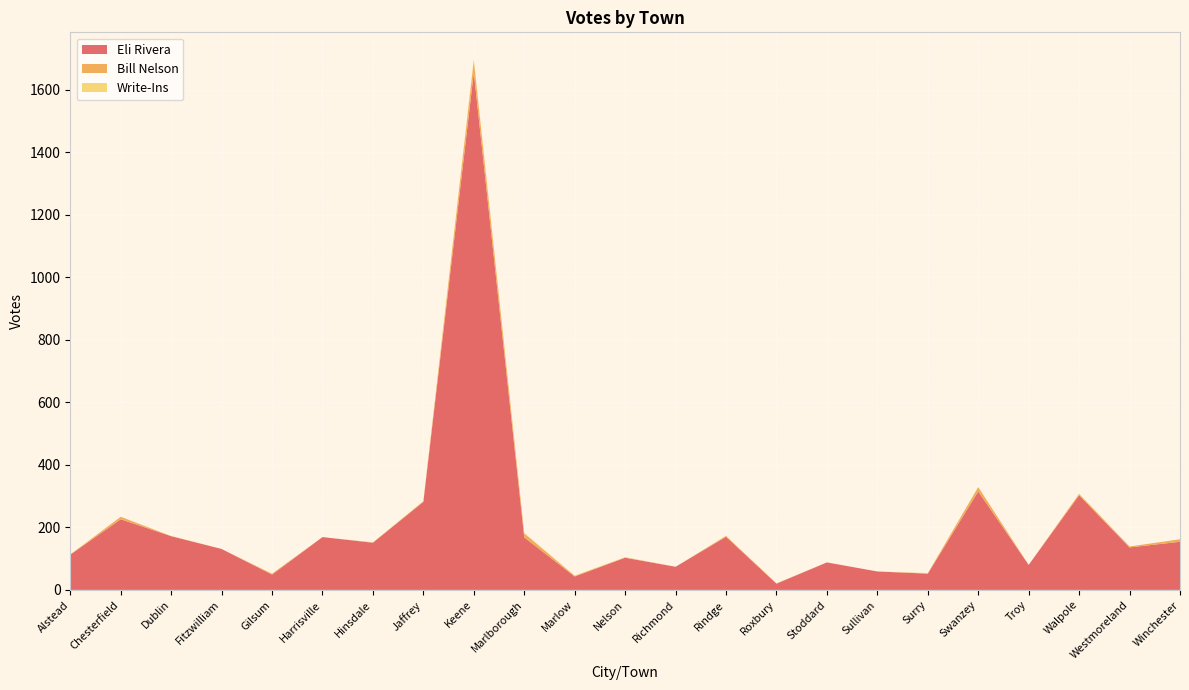

Reading left to right, what are all the values shown in this chart?

Eli Rivera: Alstead=113	Chesterfield=226	Dublin=172	Fitzwilliam=131	Gilsum=49	Harrisville=169	Hinsdale=151	Jaffrey=282	Keene=1655	Marlborough=168	Marlow=43	Nelson=103	Richmond=74	Rindge=170	Roxbury=20	Stoddard=88	Sullivan=59	Surry=52	Swanzey=315	Troy=80	Walpole=303	Westmoreland=136	Winchester=154
Bill Nelson: Alstead=0	Chesterfield=8	Dublin=0	Fitzwilliam=0	Gilsum=3	Harrisville=0	Hinsdale=1	Jaffrey=1	Keene=39	Marlborough=13	Marlow=2	Nelson=1	Richmond=0	Rindge=3	Roxbury=1	Stoddard=0	Sullivan=0	Surry=1	Swanzey=14	Troy=0	Walpole=4	Westmoreland=3	Winchester=8
Write-Ins: Alstead=1	Chesterfield=0	Dublin=1	Fitzwilliam=0	Gilsum=0	Harrisville=0	Hinsdale=0	Jaffrey=2	Keene=5	Marlborough=1	Marlow=1	Nelson=1	Richmond=0	Rindge=0	Roxbury=0	Stoddard=0	Sullivan=0	Surry=1	Swanzey=0	Troy=0	Walpole=1	Westmoreland=0	Winchester=0